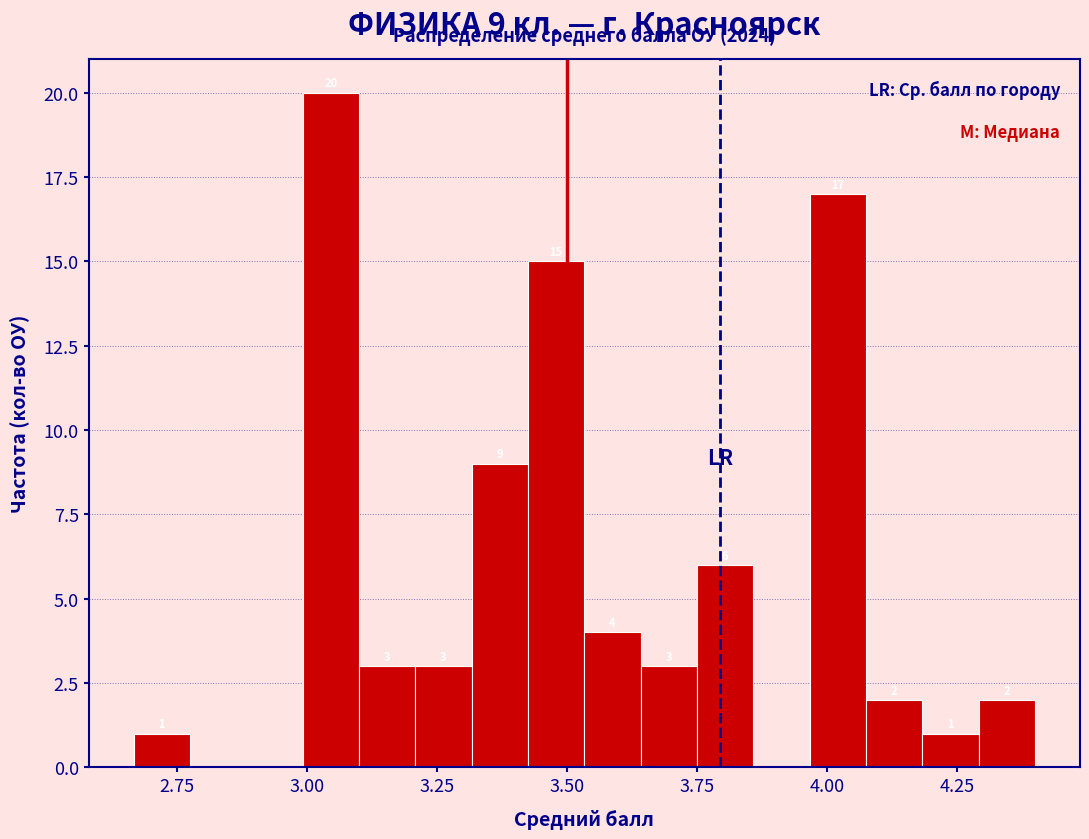

Around what value on the x-axis is the tallest bar? Give the approximate position of its centre, as read against the axis.

3.05